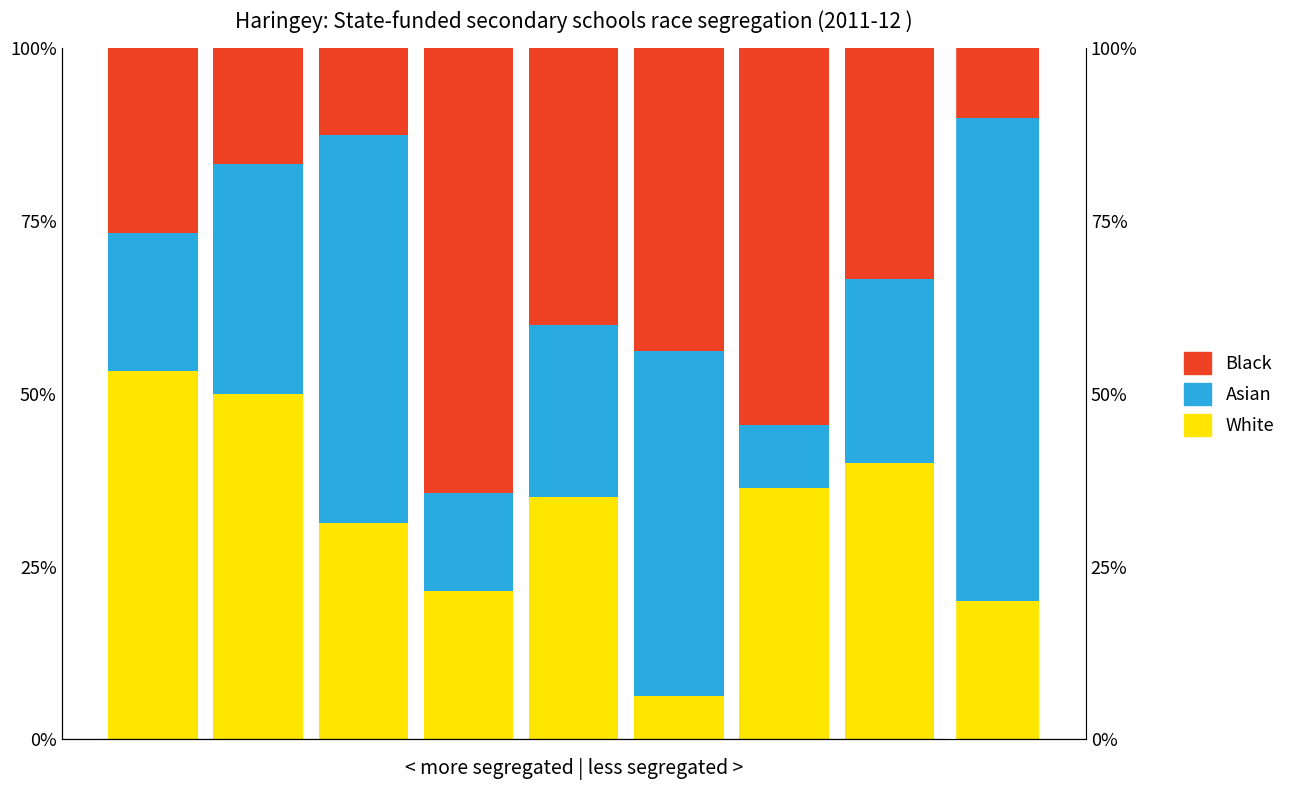

How many groups of bars are there?

9